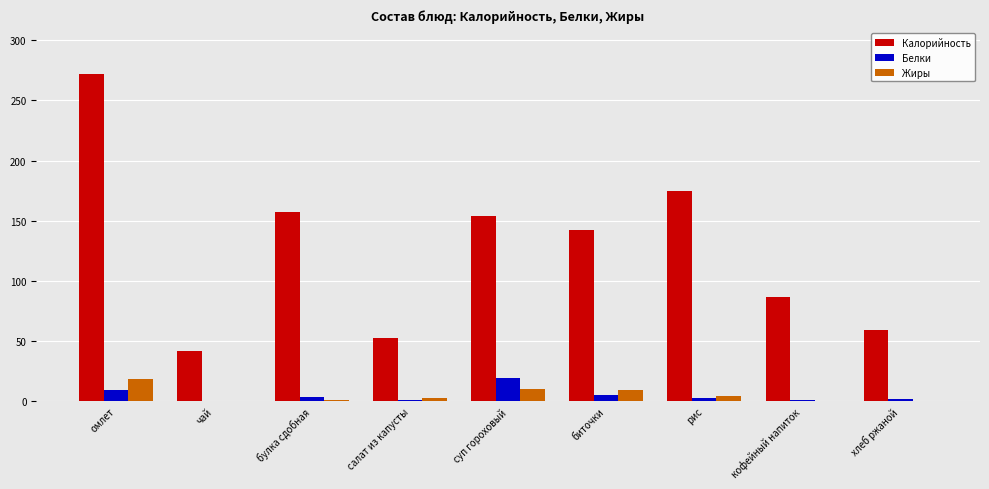

At which category does the chart reach its peak across all series?

омлет